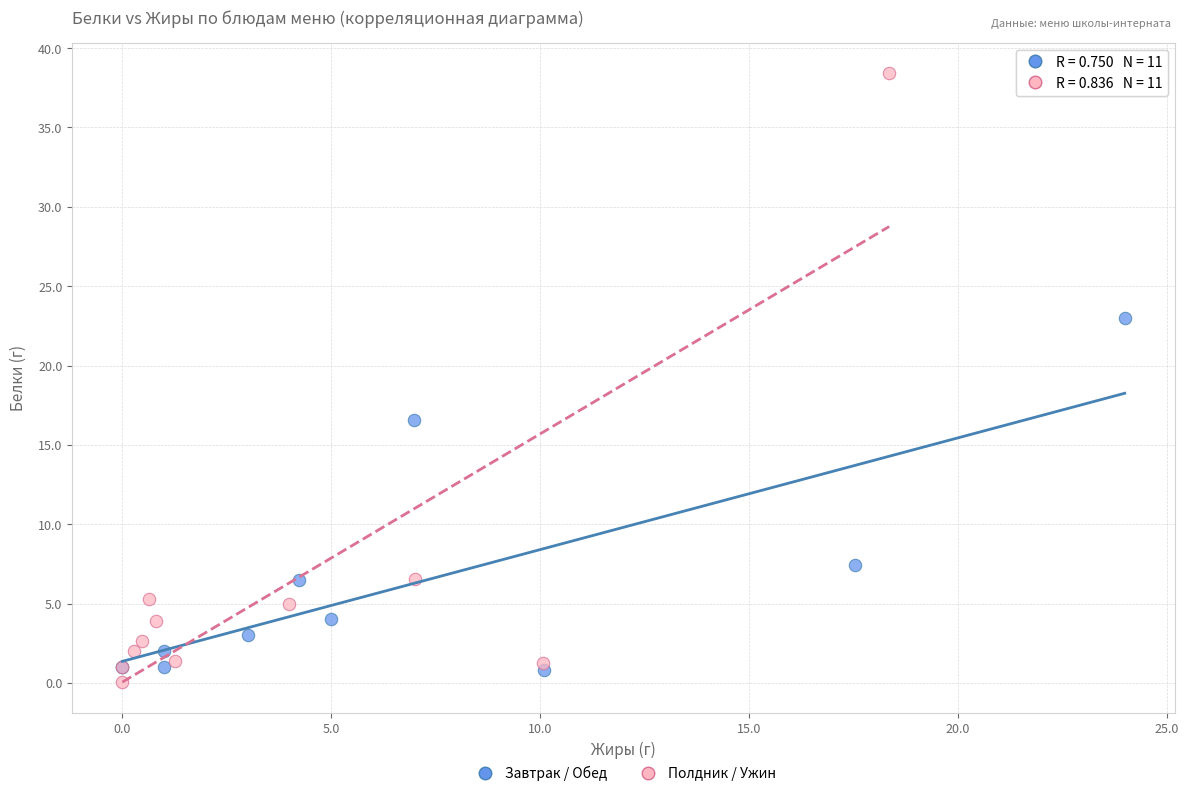

What are all the series names shown in the legend?

Завтрак / Обед, Полдник / Ужин